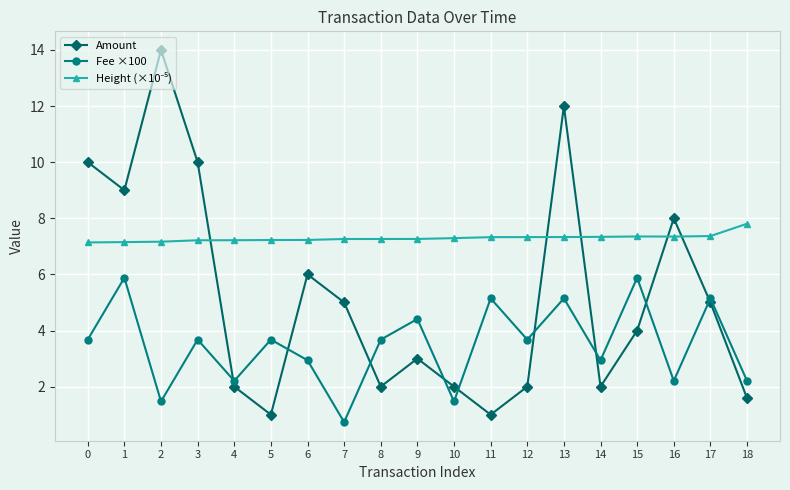

Does the chart display data point markers on the line(s)?

Yes